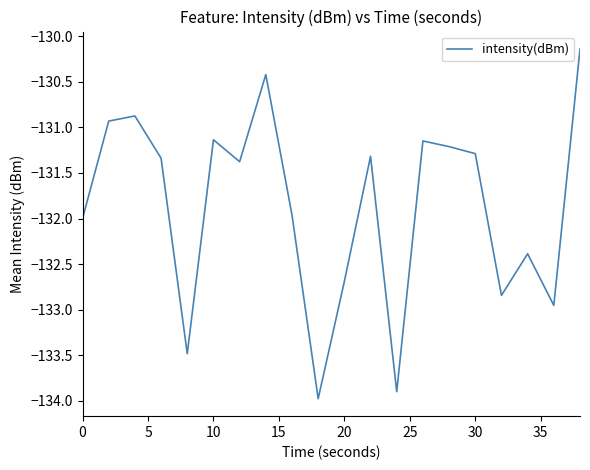

What is the difference between the maximum and minimum values?

3.8